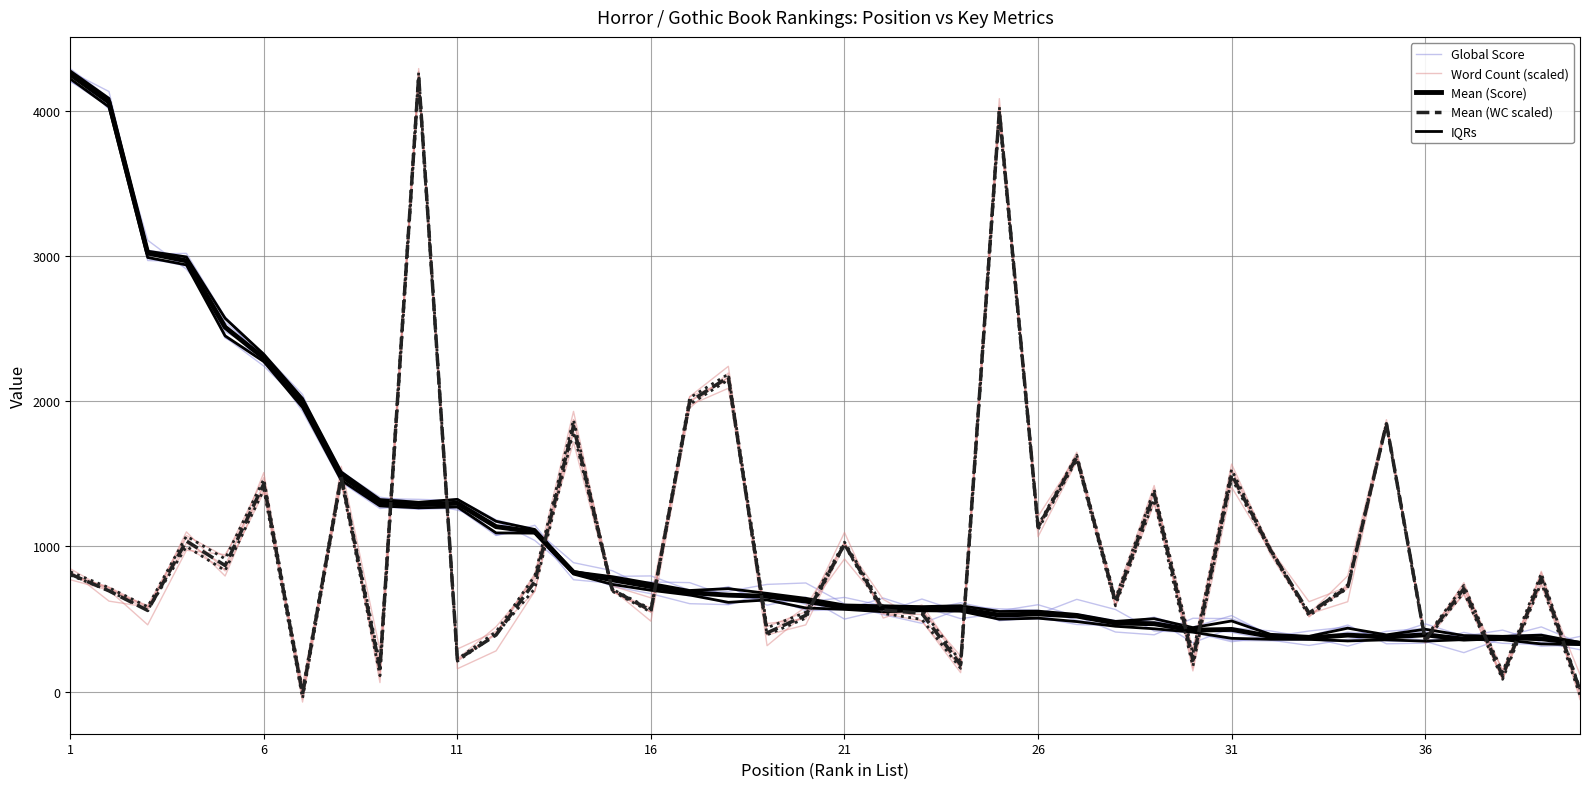

Is the value of Mean (Score) at 13 greater than the value of Mean (WC scaled) at 26?

No